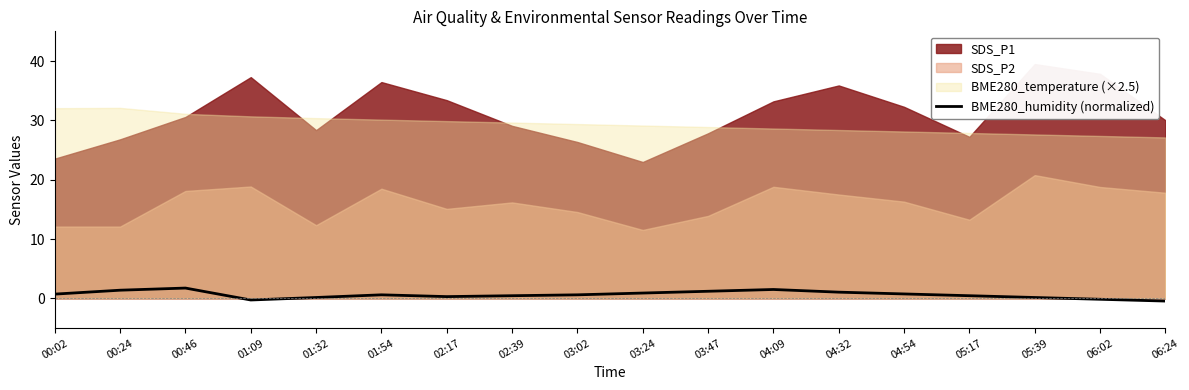

True or false: BME280_humidity (normalized) has a value of 1.5 at 04:09.

True